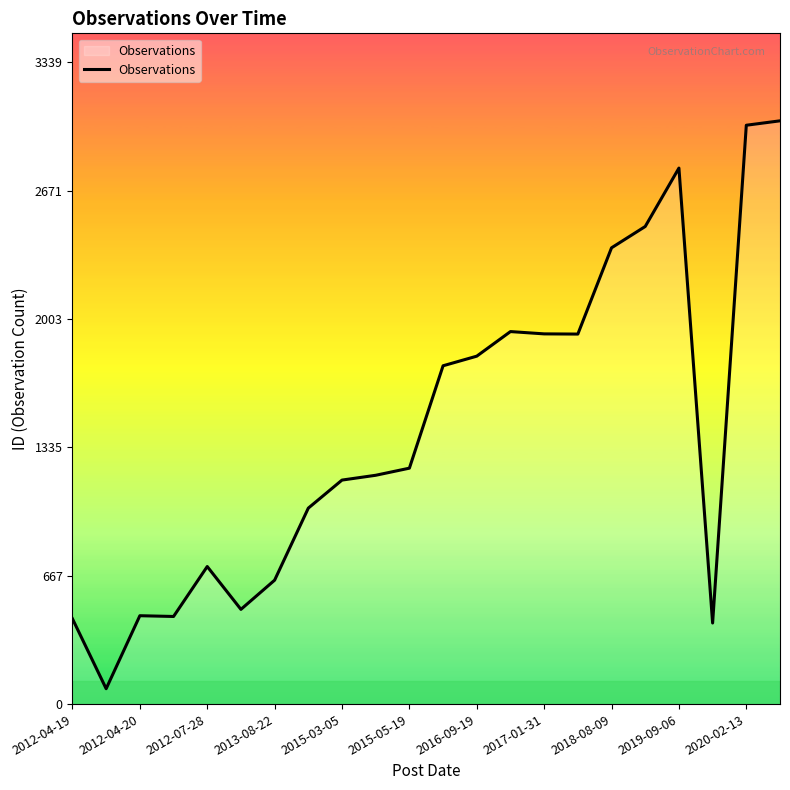

What is the maximum value shown in the chart?

3036